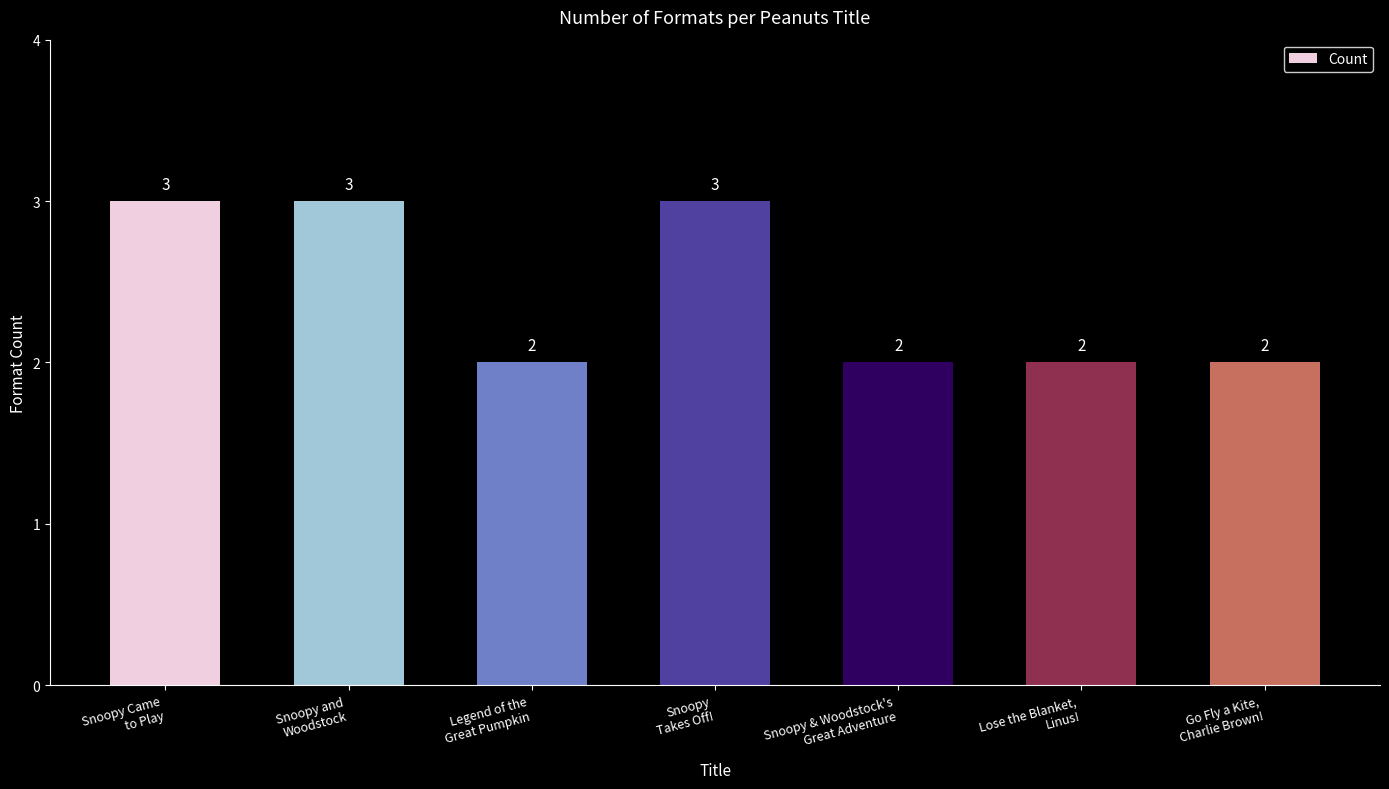

What is the greatest value displayed?

3